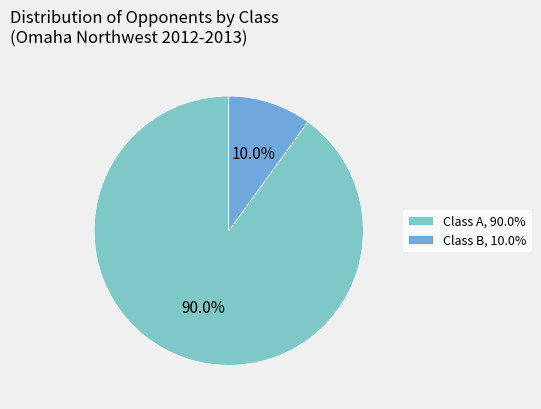

To the nearest percent, what is the difference between the largest and smallest slice percentages?

80%